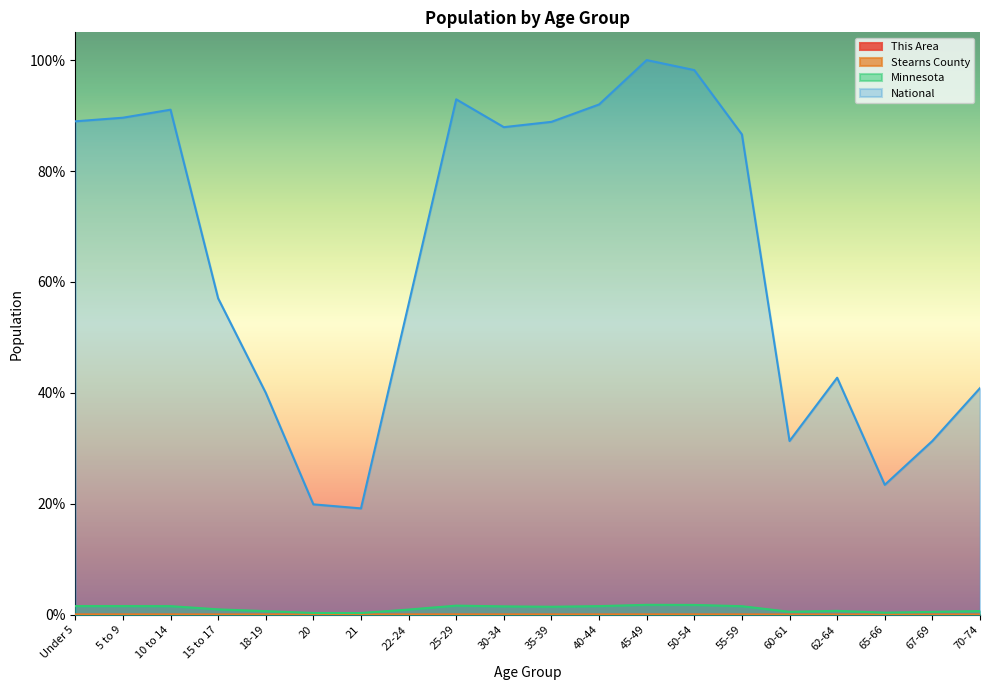

Between 5 to 9 and 30-34, which series saw the biggest shift?

National